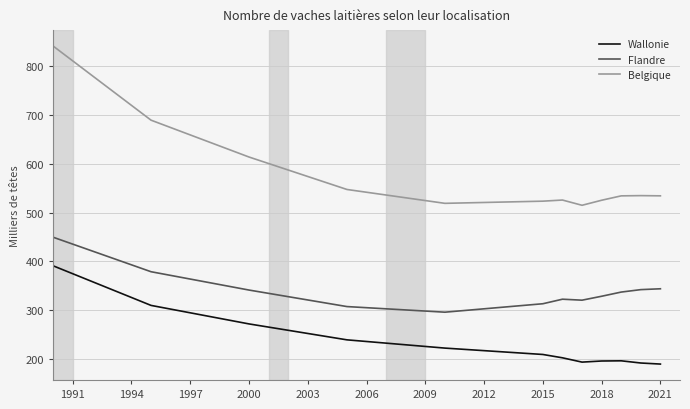

What is the difference between the maximum and minimum values in the Belgique series?

325.9